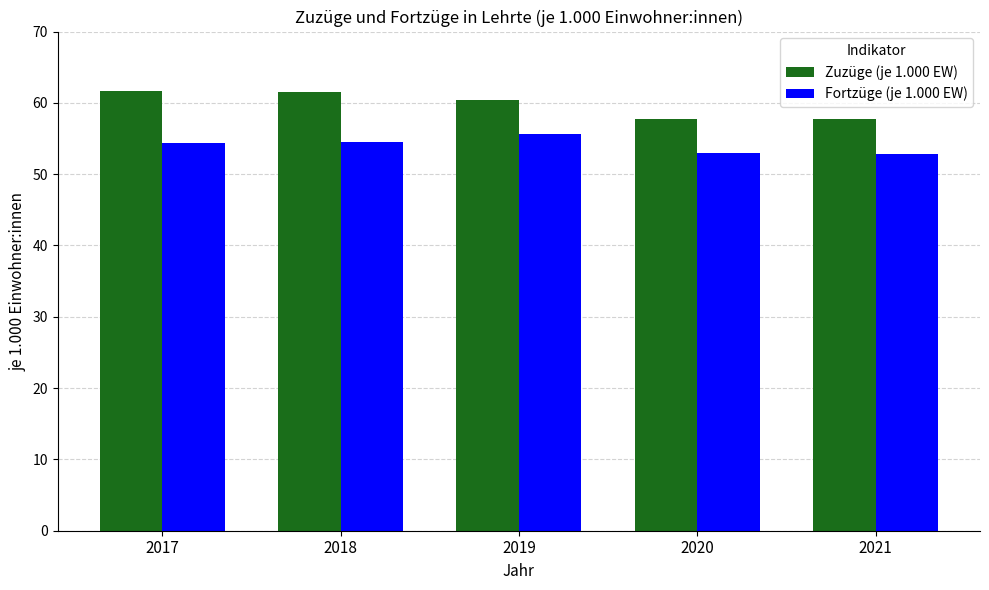

What is the greatest value displayed?

61.7